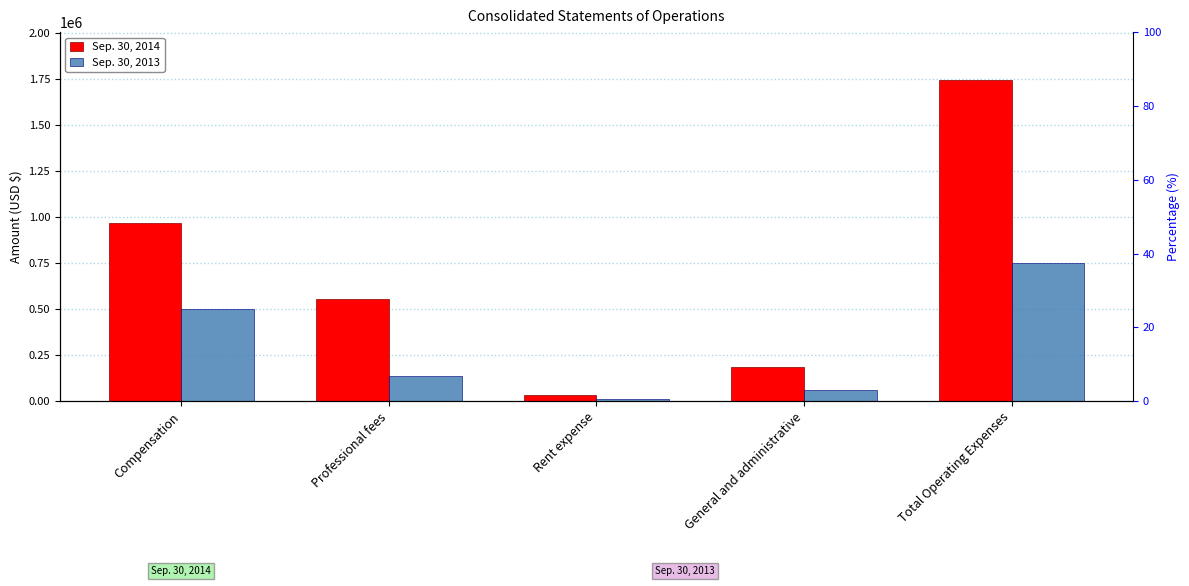

What is the difference between the Sep. 30, 2013 values at Professional fees and Total Operating Expenses?

612784